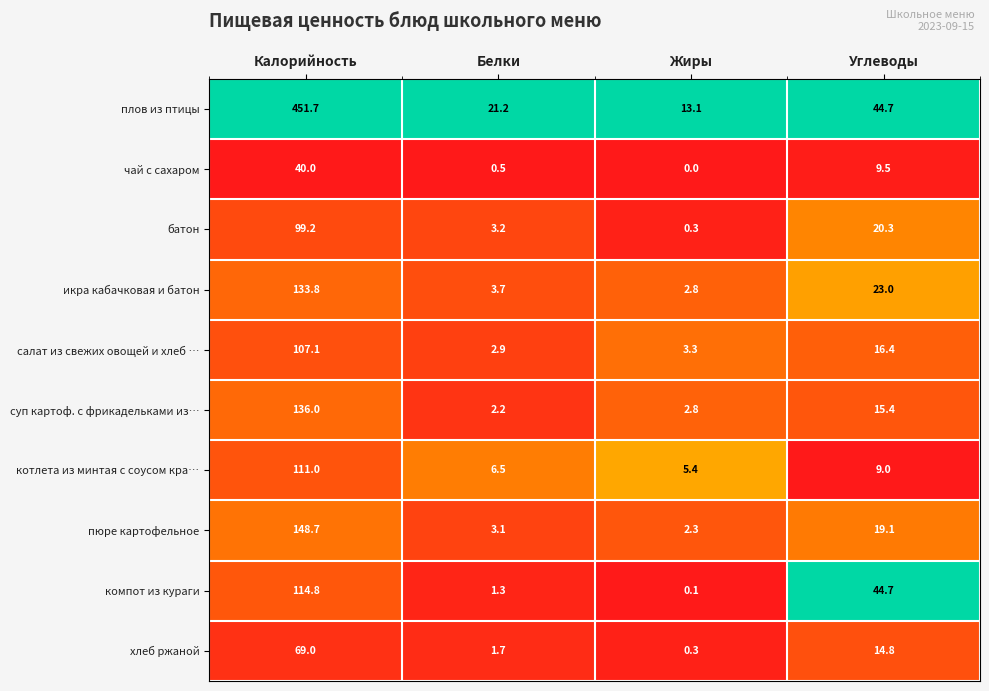

What is the sum of the чай с сахаром values at Калорийность and Углеводы?

49.5